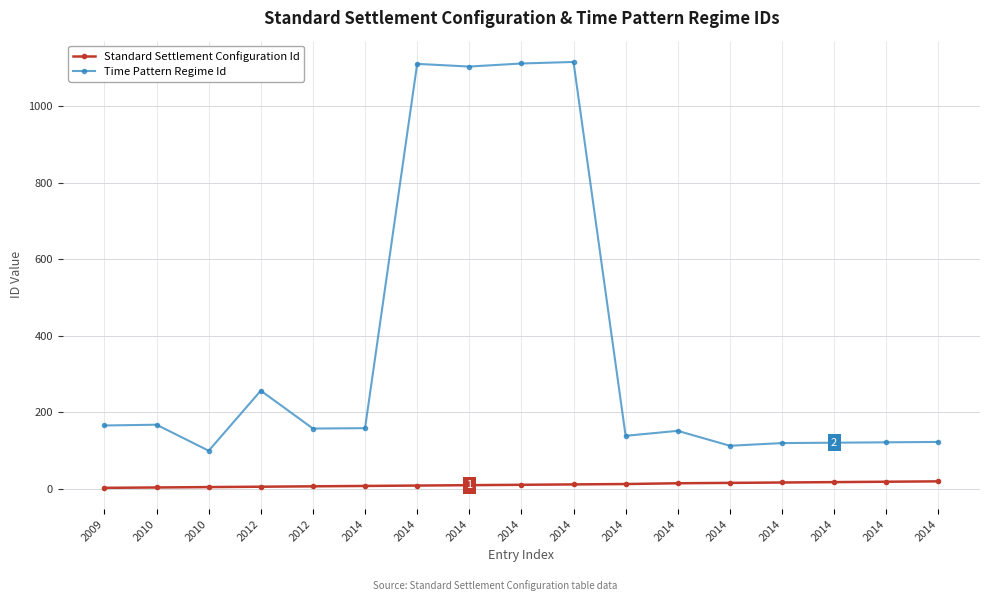

True or false: Time Pattern Regime Id and Standard Settlement Configuration Id intersect in this chart.

False